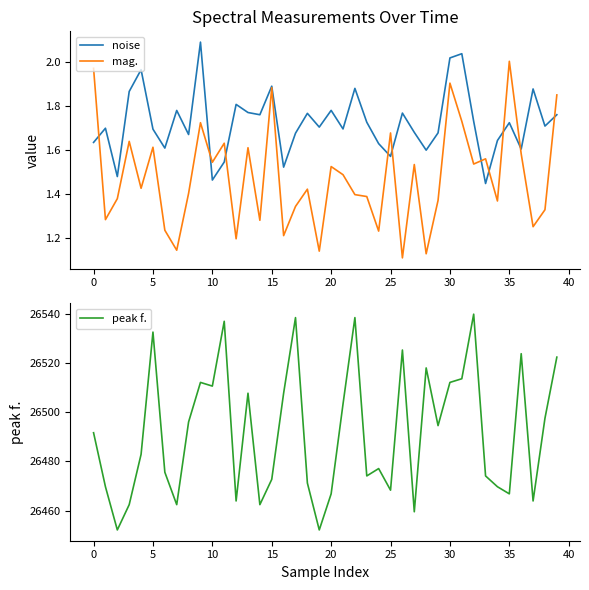

How many lines are shown in the chart?

3